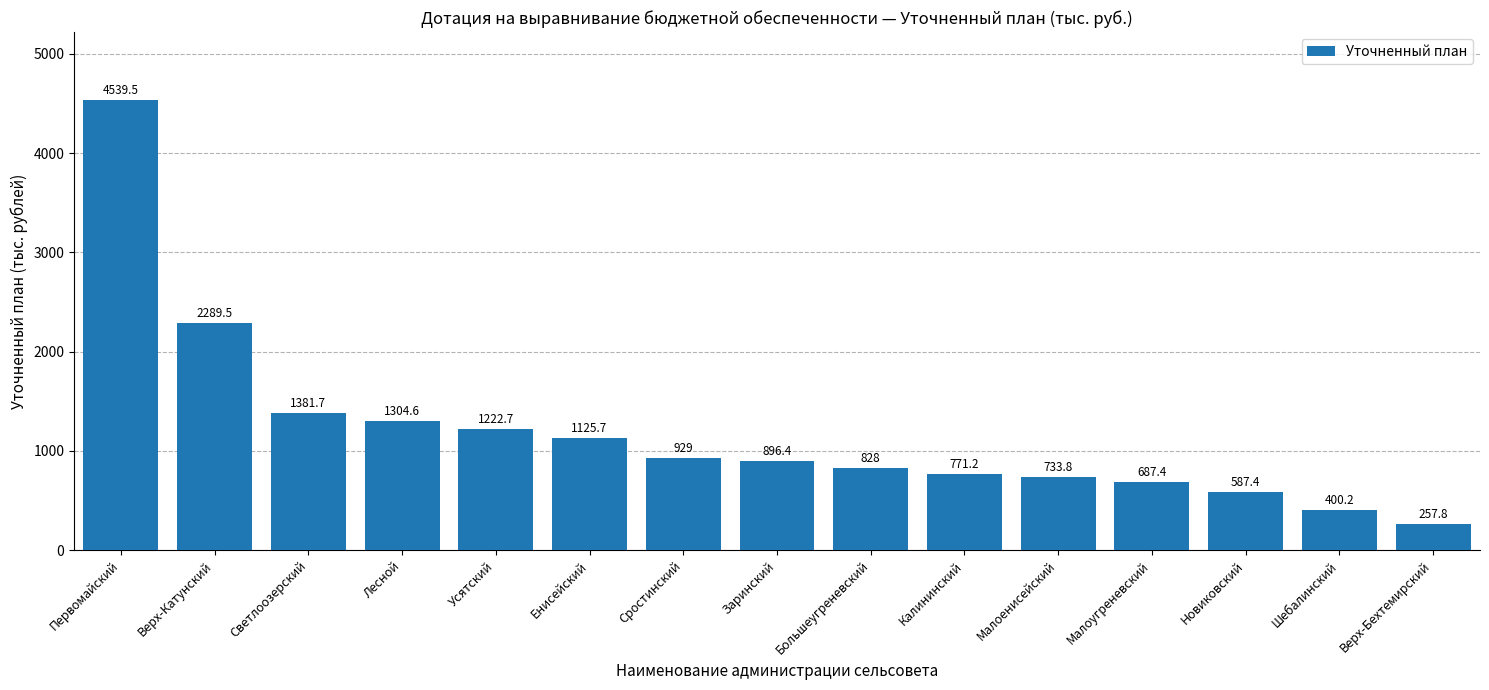

The chart shows a value of 587.4 at Новиковский. True or false?

True